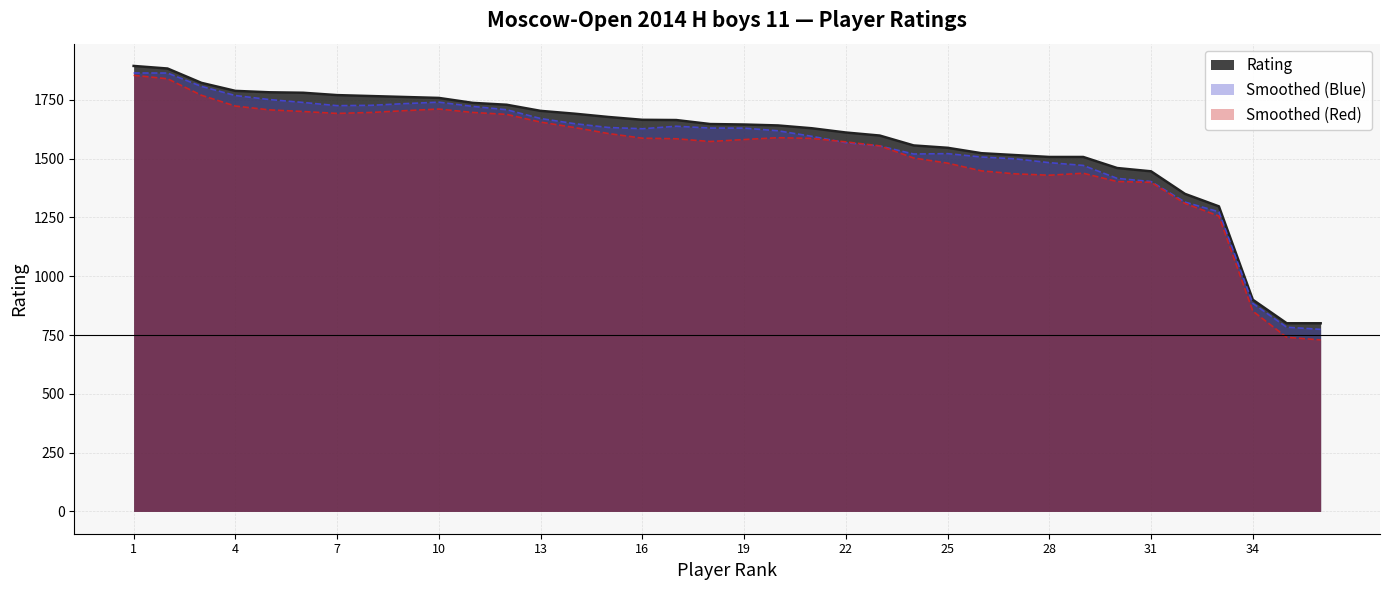

Which has a higher value, 12 or 21?

12